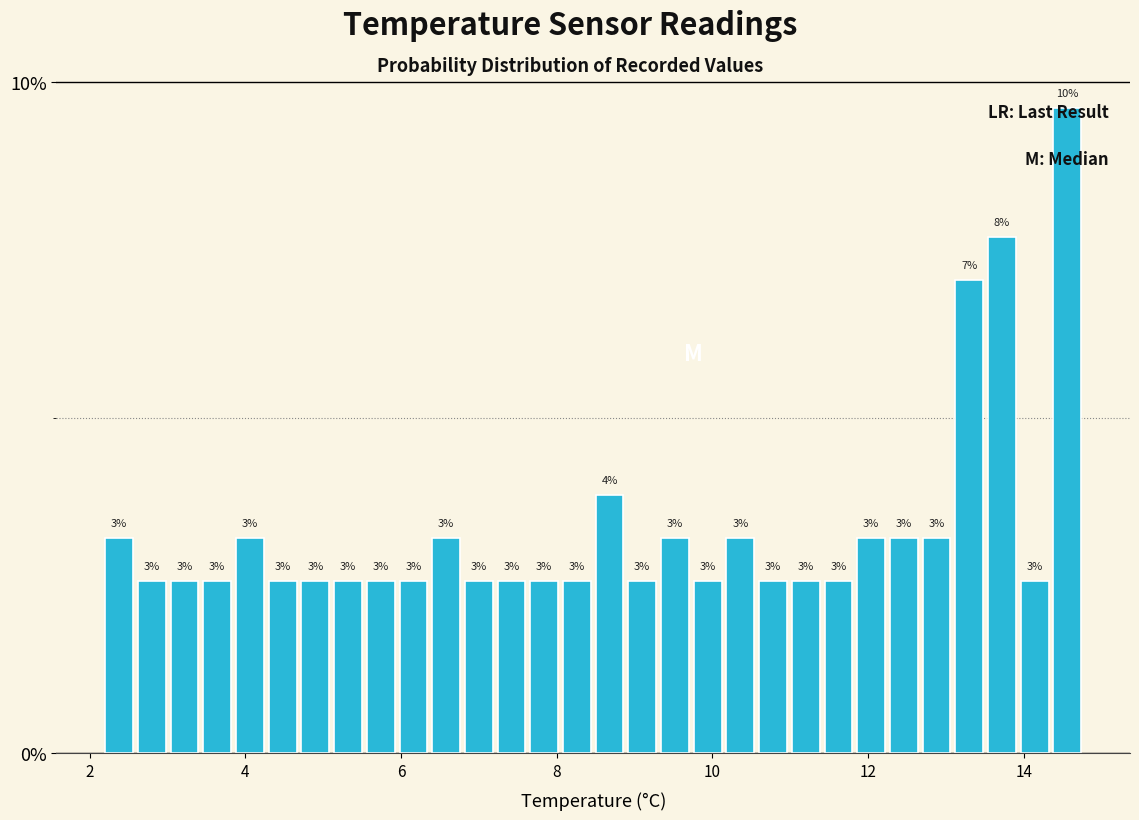

Around what value on the x-axis is the tallest bar? Give the approximate position of its centre, as read against the axis.

14.6